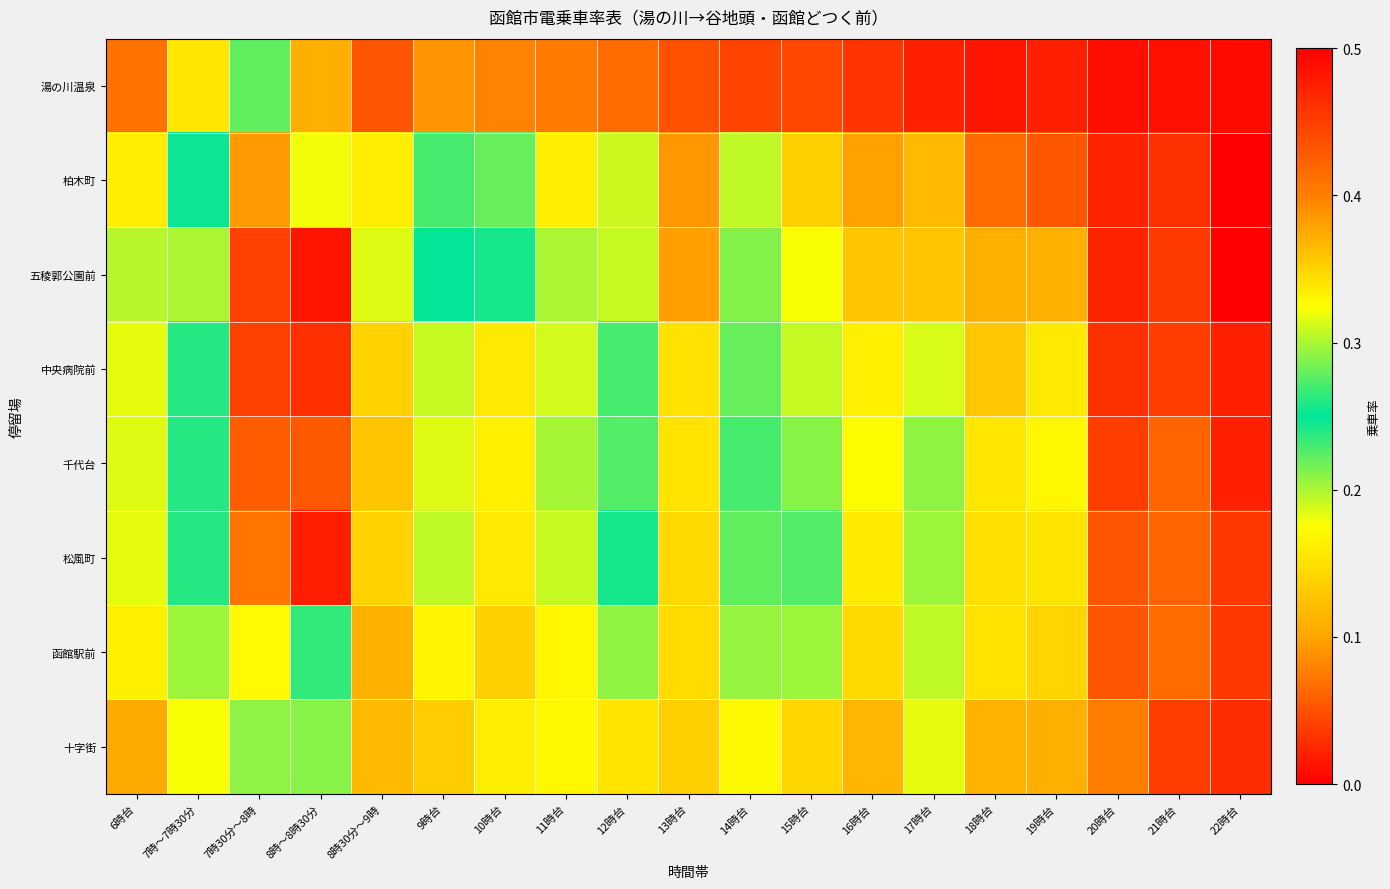

List the series in order of their peak value, lowest first.

湯の川温泉, 十字街, 函館駅前, 柏木町, 千代台, 中央病院前, 松風町, 五稜郭公園前